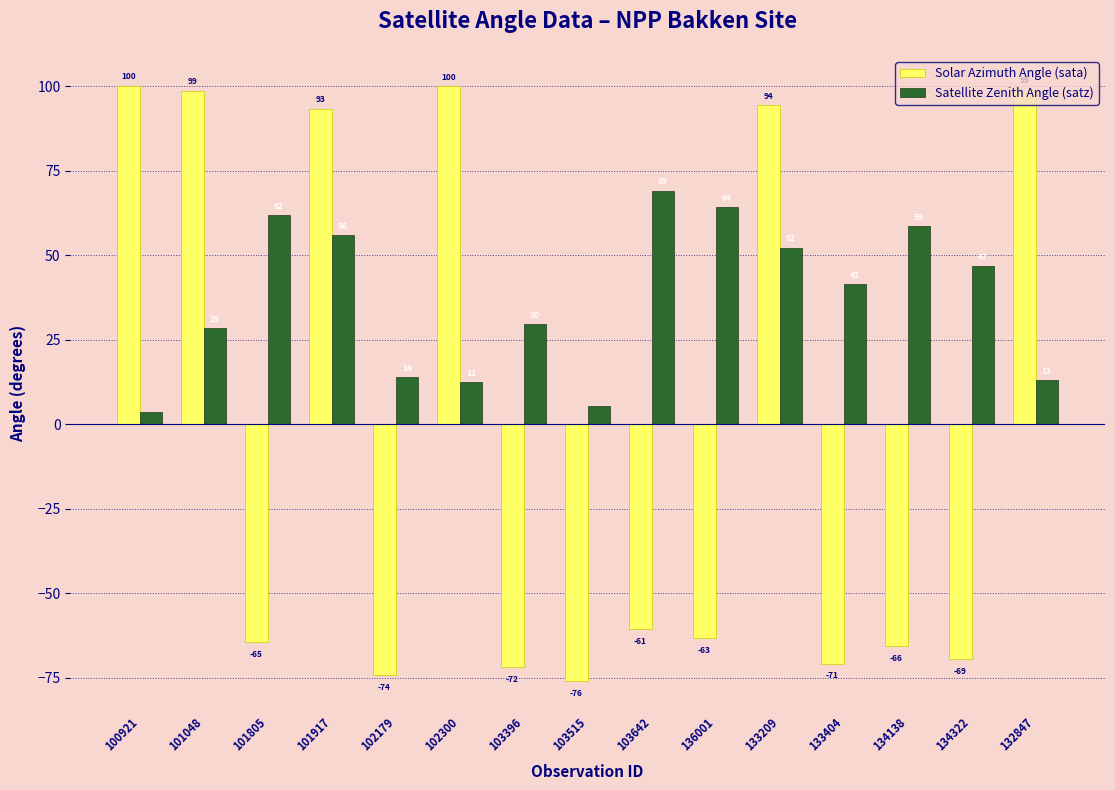

What is the average value of the Satellite Zenith Angle (satz) series?

37.1